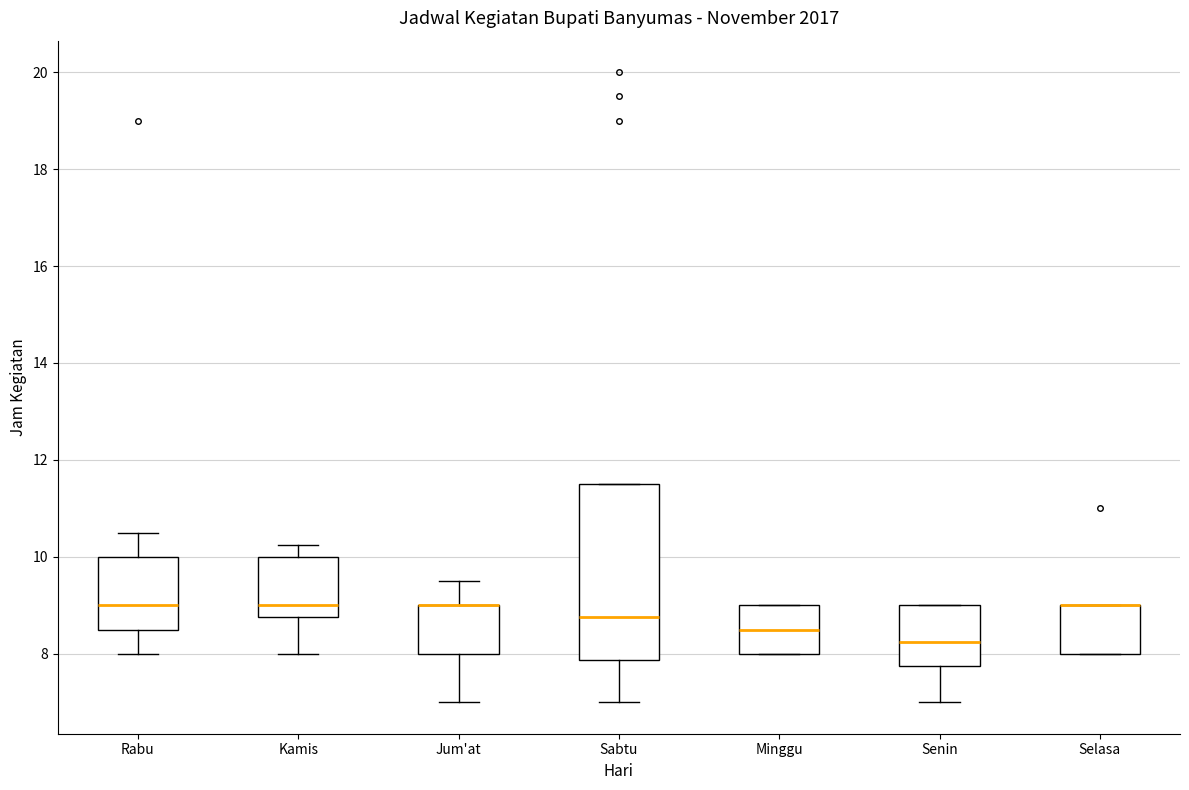

Reading left to right, read every box against the y-axis: the position of its median line, the range the box covers, and the ends of its whiskers. The values are not printed on the chart, so give them approximately, as read against the axis.

Rabu: median 9.0, box 8.6 to 10.0, whiskers 8.0 to 10.6
Kamis: median 9.0, box 8.8 to 10.0, whiskers 8.0 to 10.2
Jum'at: median 9.0 (drawn on the box's upper edge), box 8.0 to 9.0, whiskers 7.0 to 9.6
Sabtu: median 8.8, box 7.8 to 11.6, whiskers 7.0 to 11.6
Minggu: median 8.6, box 8.0 to 9.0, whiskers 8.0 to 9.0
Senin: median 8.2, box 7.8 to 9.0, whiskers 7.0 to 9.0
Selasa: median 9.0 (drawn on the box's upper edge), box 8.0 to 9.0, whiskers 8.0 to 9.0